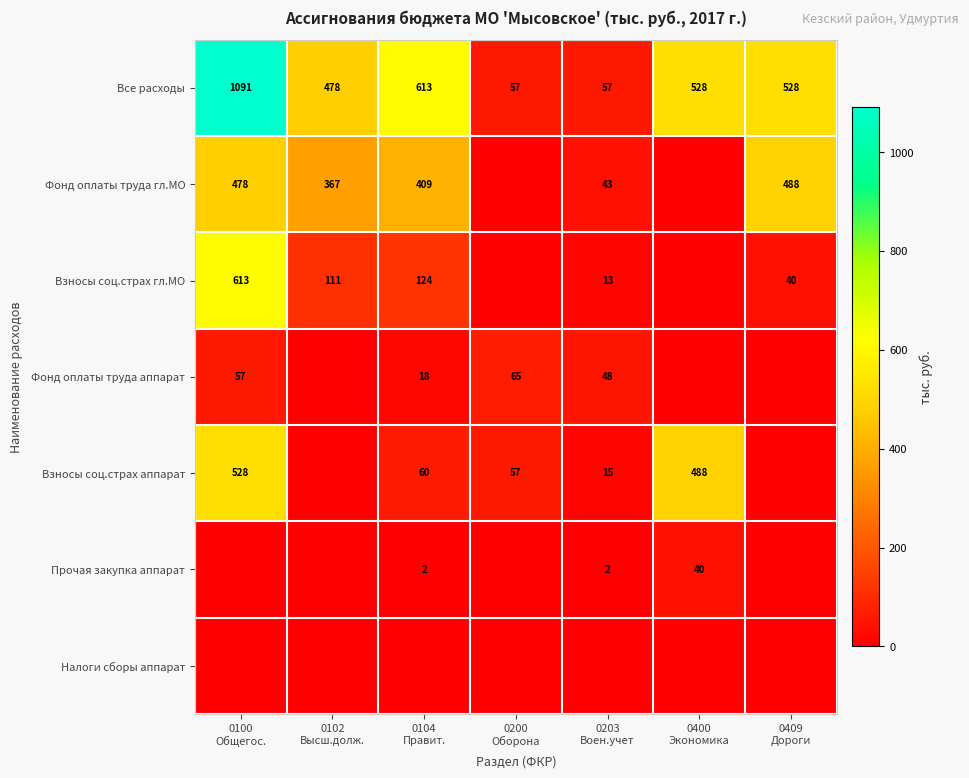

Rank the categories by Взносы соц.страх аппарат value from lowest to highest.

0102 Высш.долж., 0409 Дороги, 0203 Воен.учет, 0200 Оборона, 0104 Правит., 0400 Экономика, 0100 Общегос.